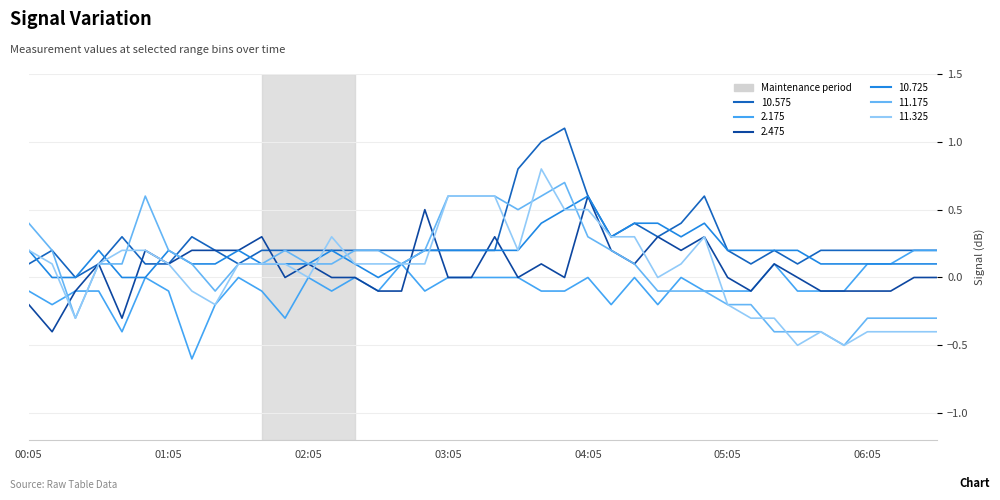

Does the chart have visible grid lines?

Yes